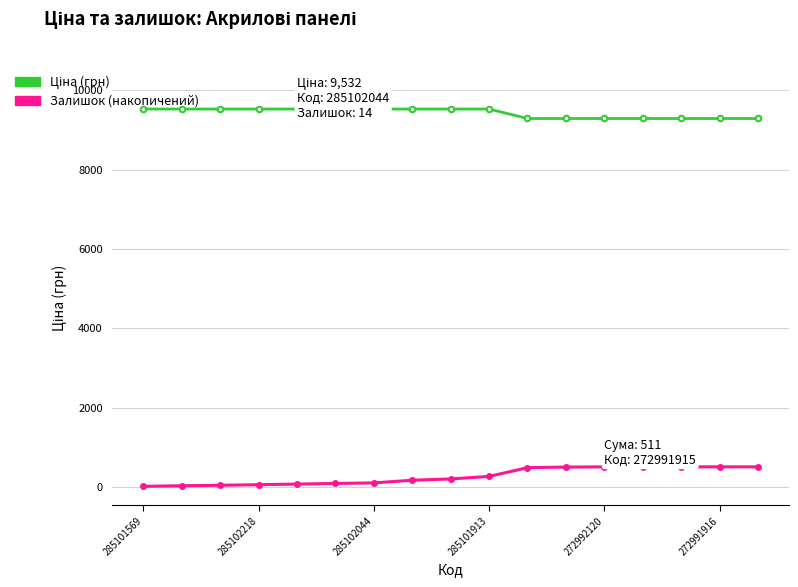

What is the maximum value shown in the chart?

9531.7